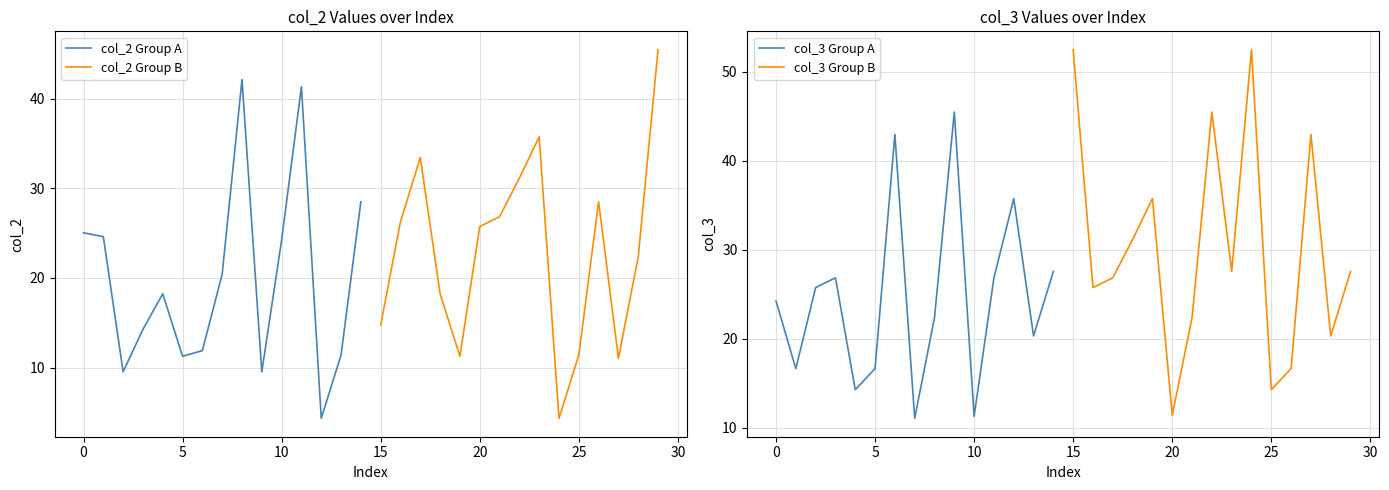

List the series in order of their peak value, lowest first.

col_2 Group A, col_2 Group B, col_3 Group A, col_3 Group B